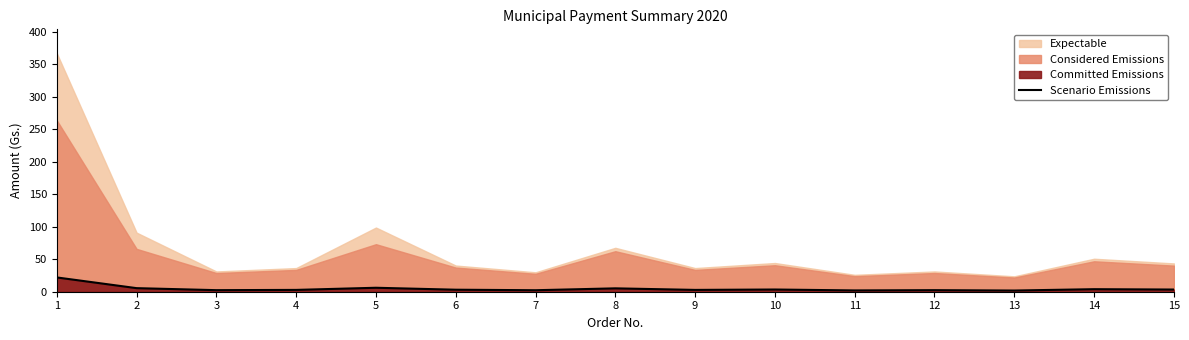

The chart shows a value of 2.0 at 11. True or false?

True